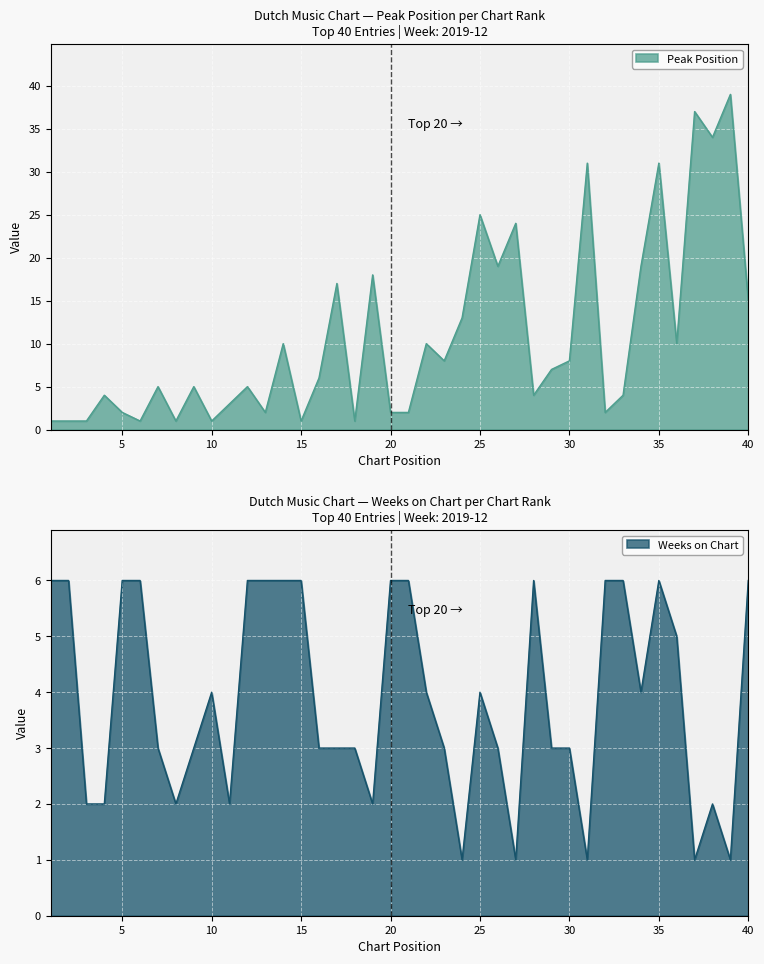

What is the value of the Weeks on Chart point at the 19th from the left?

2